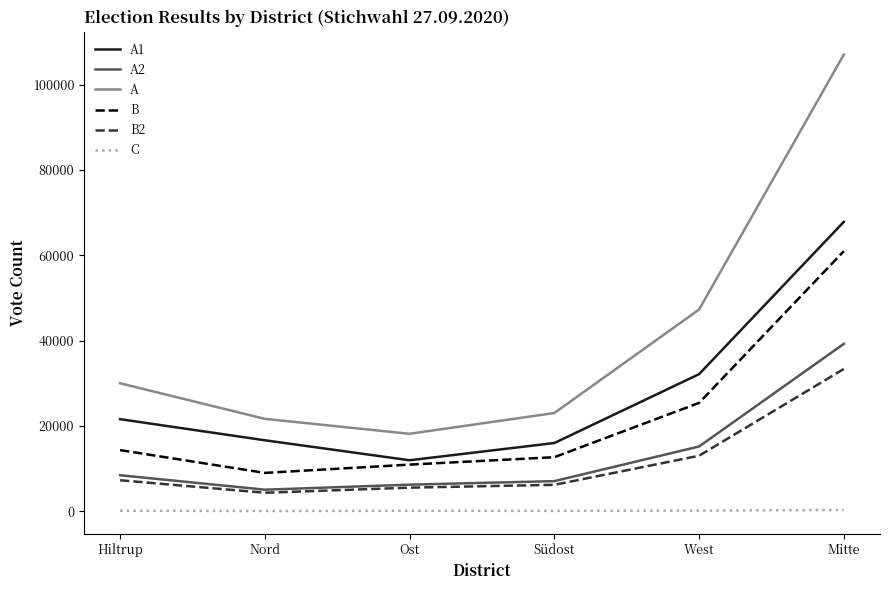

At which category is the sum across all series the highest?

Mitte